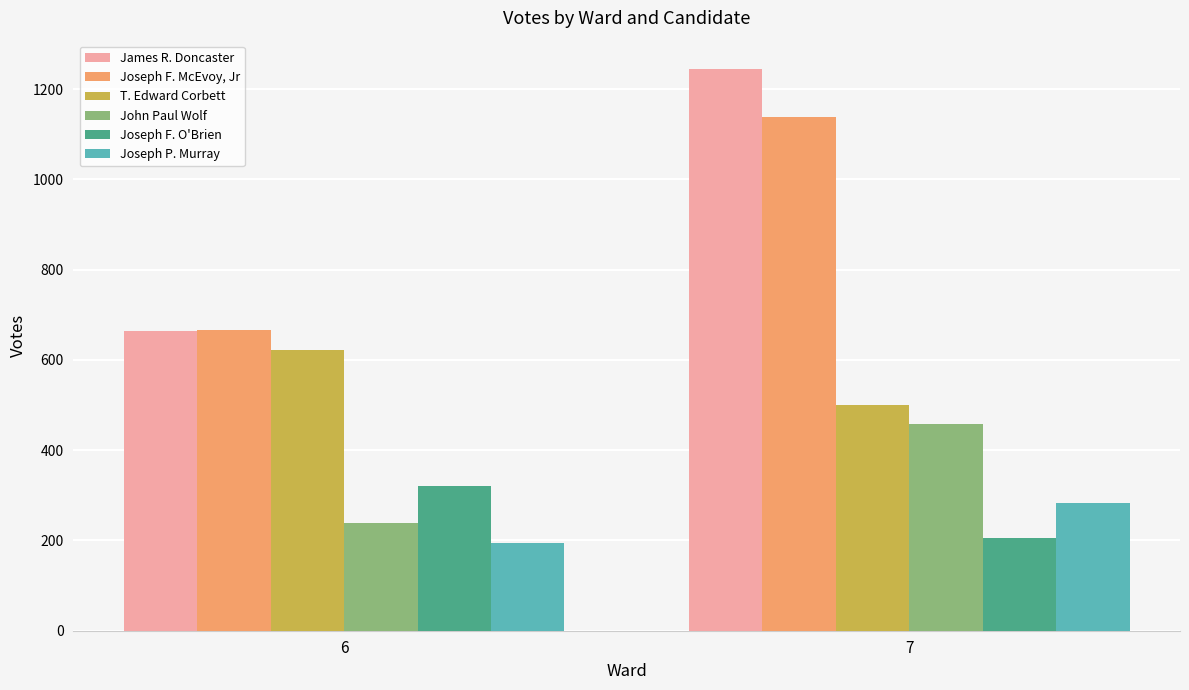

How many distinct data groups are displayed?

6